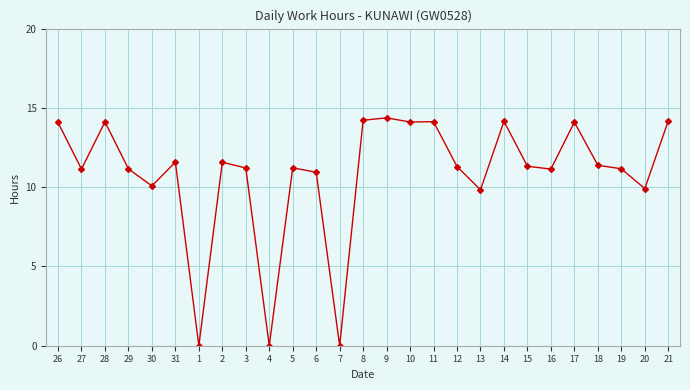

What is the difference between the maximum and second lowest values?

14.4